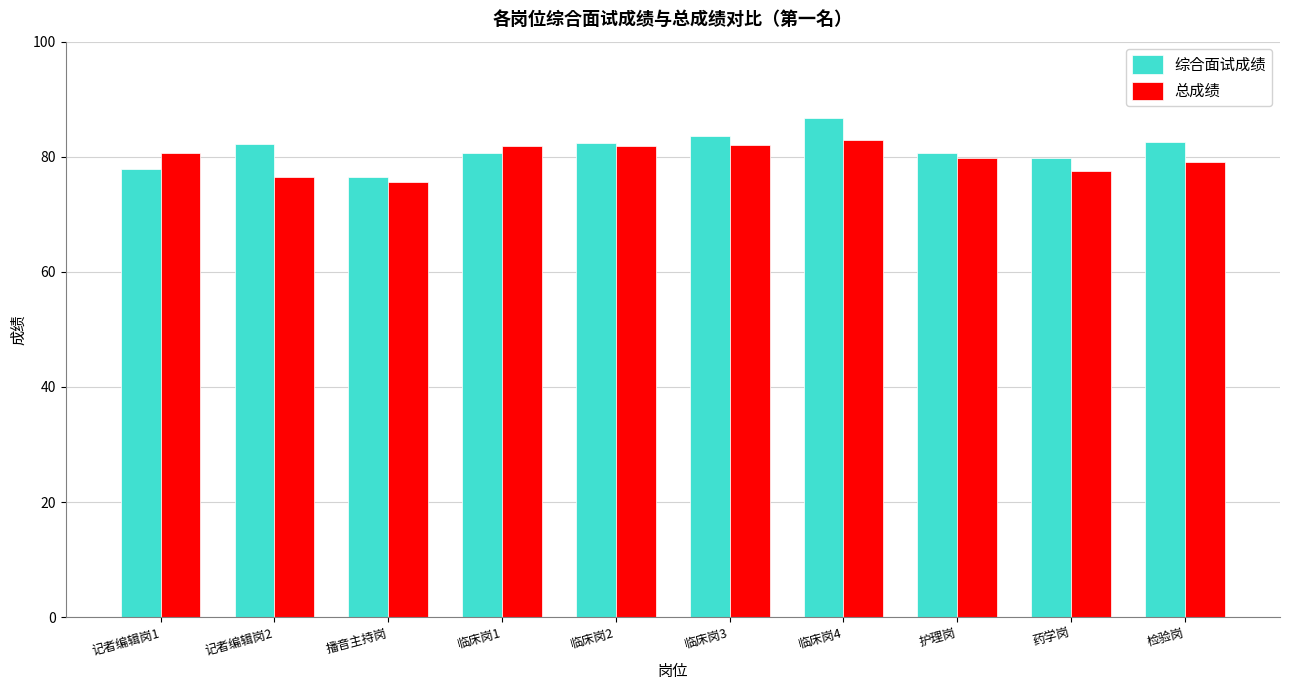

What is the spread (max minus min) of values at 检验岗?

3.5